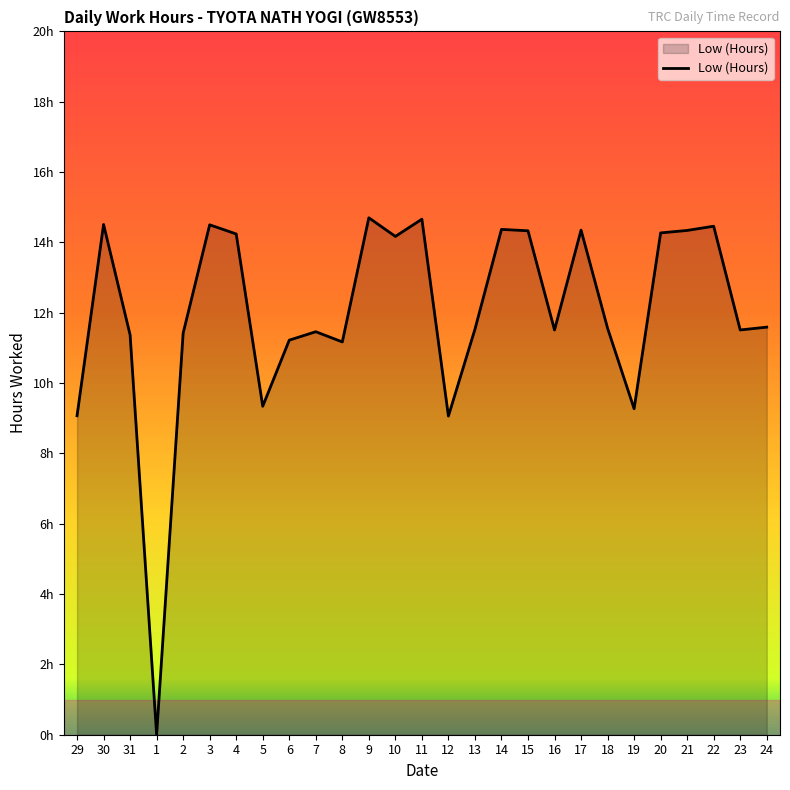

What is the sum of the values at 15 and 7?

25.8